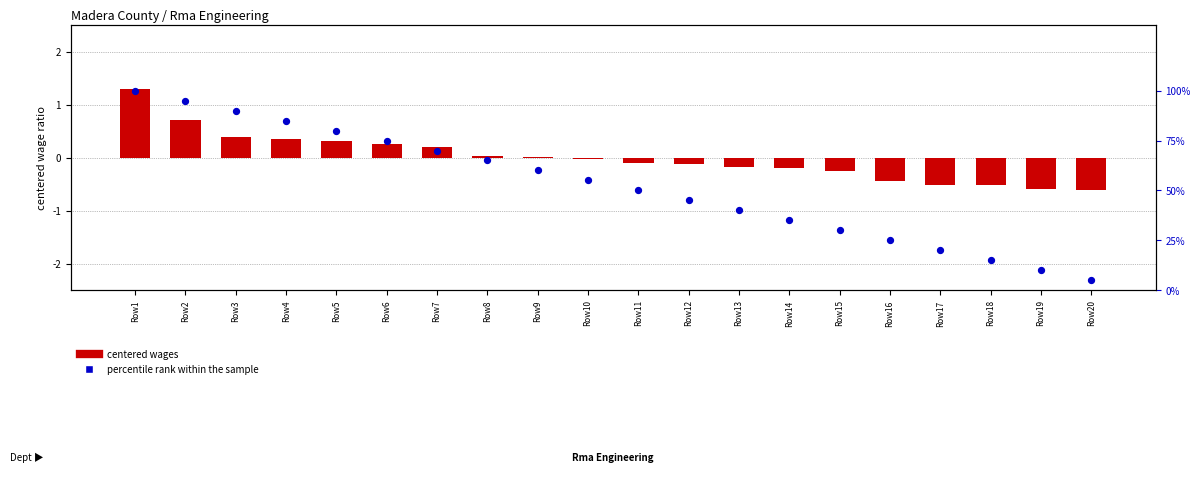

Is the value of percentile rank within sample at Row9 greater than the value of log ratio (centered wages) at Row5?

Yes